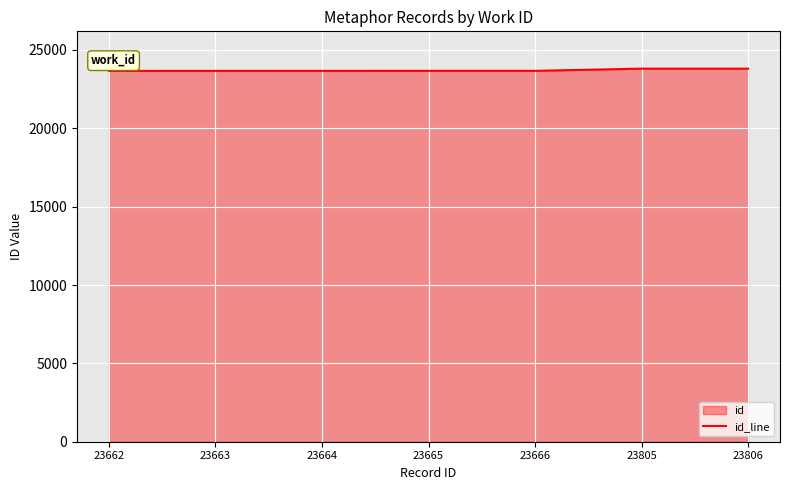

How many lines are shown in the chart?

1